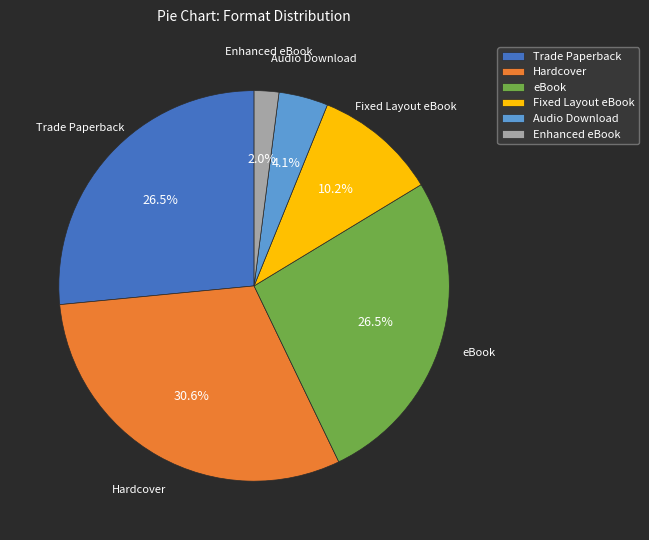

Is it true that Hardcover is 23% of the pie?

False